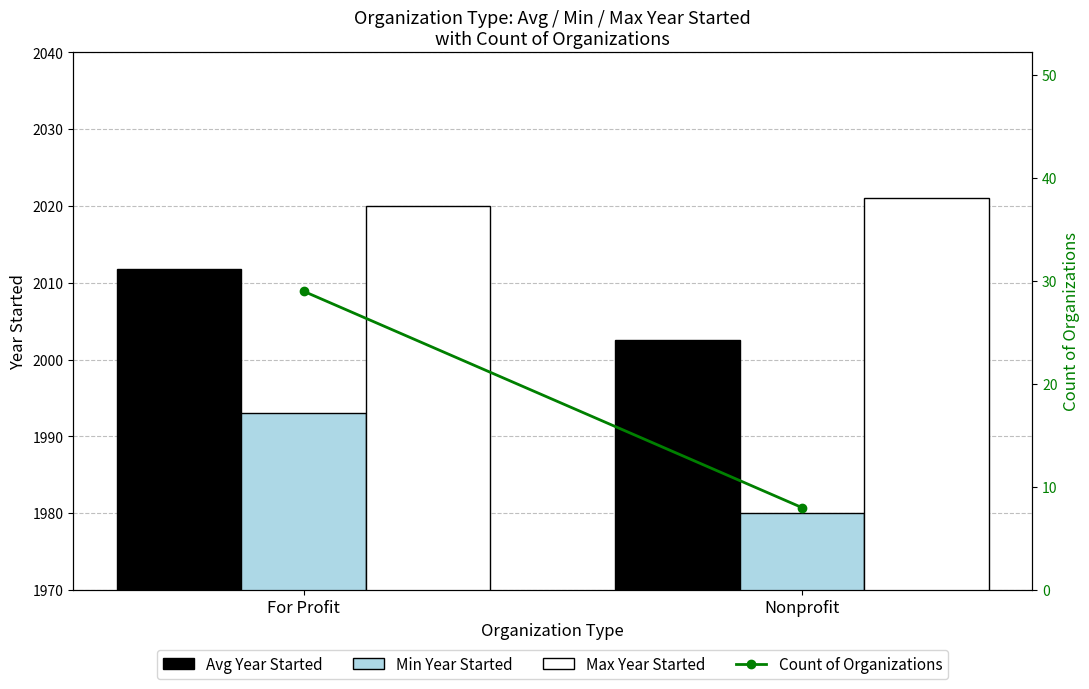

The Min Year Started series shows 843.5 at Nonprofit. True or false?

False